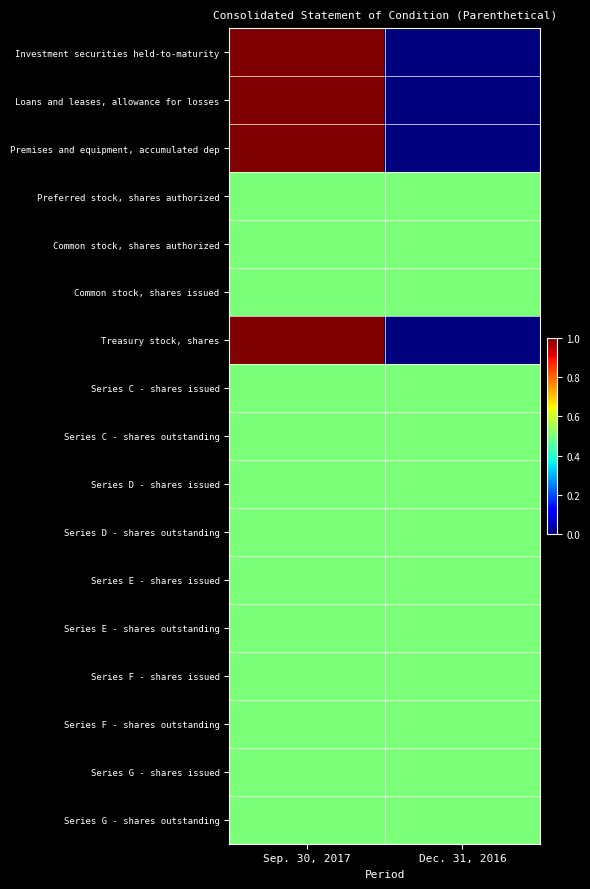

List the series in order of their peak value, lowest first.

Preferred stock, shares authorized, Common stock, shares authorized, Common stock, shares issued, Series C - shares issued, Series C - shares outstanding, Series D - shares issued, Series D - shares outstanding, Series E - shares issued, Series E - shares outstanding, Series F - shares issued, Series F - shares outstanding, Series G - shares issued, Series G - shares outstanding, Investment securities held-to-maturity, Loans and leases, allowance for losses, Premises and equipment, accumulated dep, Treasury stock, shares